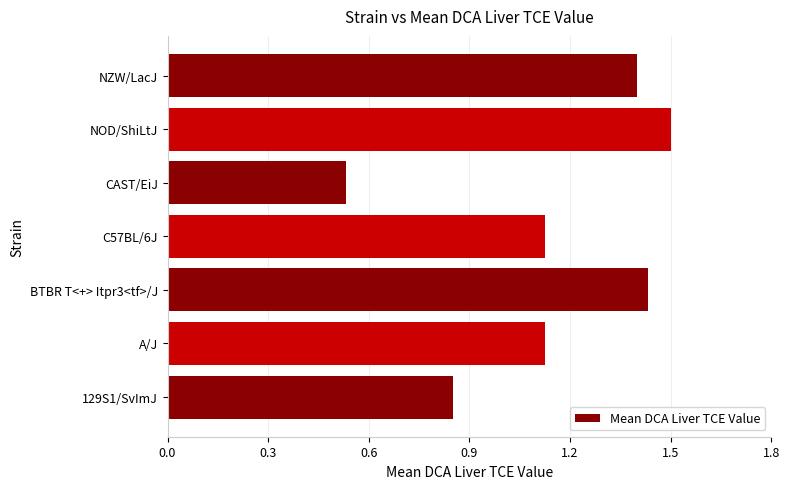

The chart shows a value of 1.4 at BTBR T<+> Itpr3<tf>/J. True or false?

True